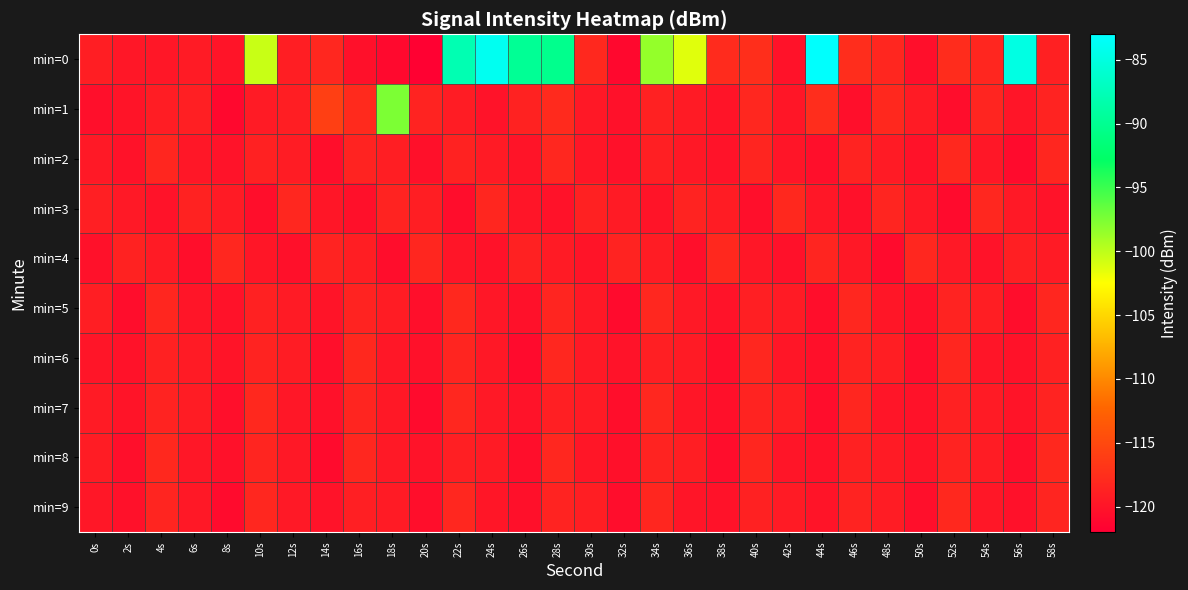

Between 20s and 56s, which series saw the biggest shift?

min=0